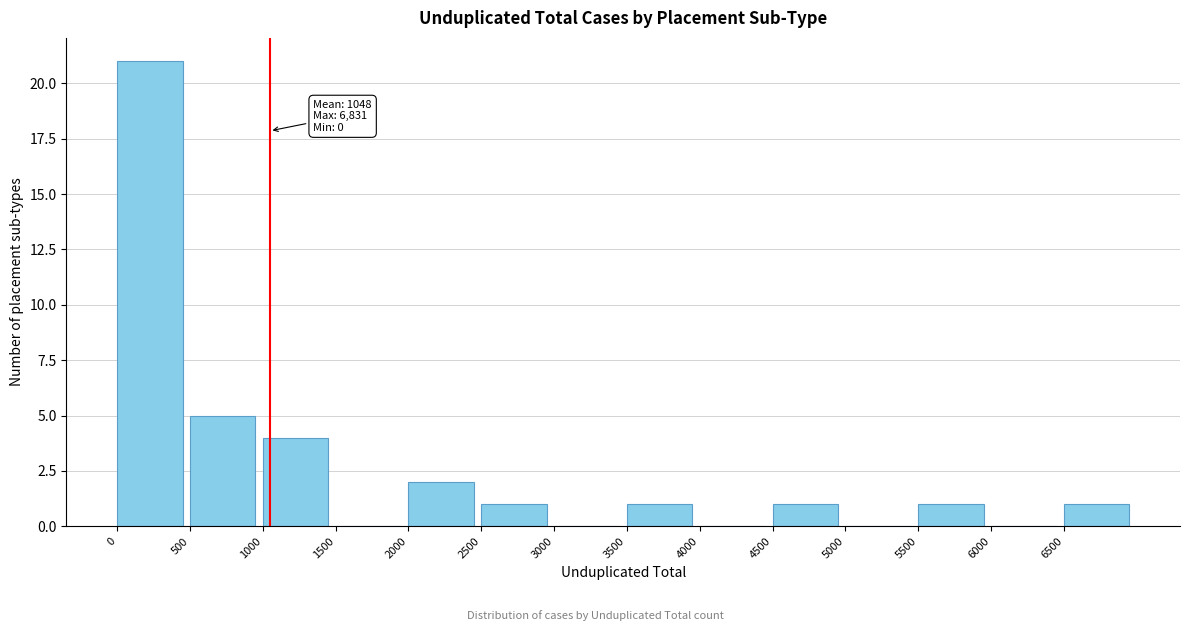

Over which range of the x-axis is the bar tallest?

0 to 500